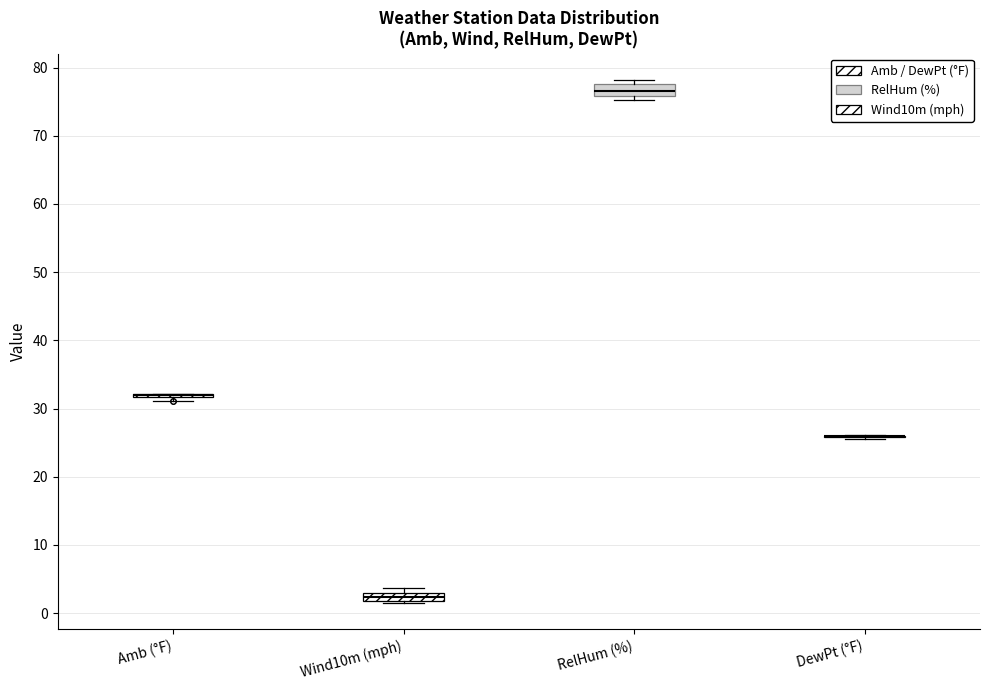

Where is the lower edge of the box for RelHum (%) on the y-axis? The values are not printed on the chart, so give them approximately, as read against the axis.

76